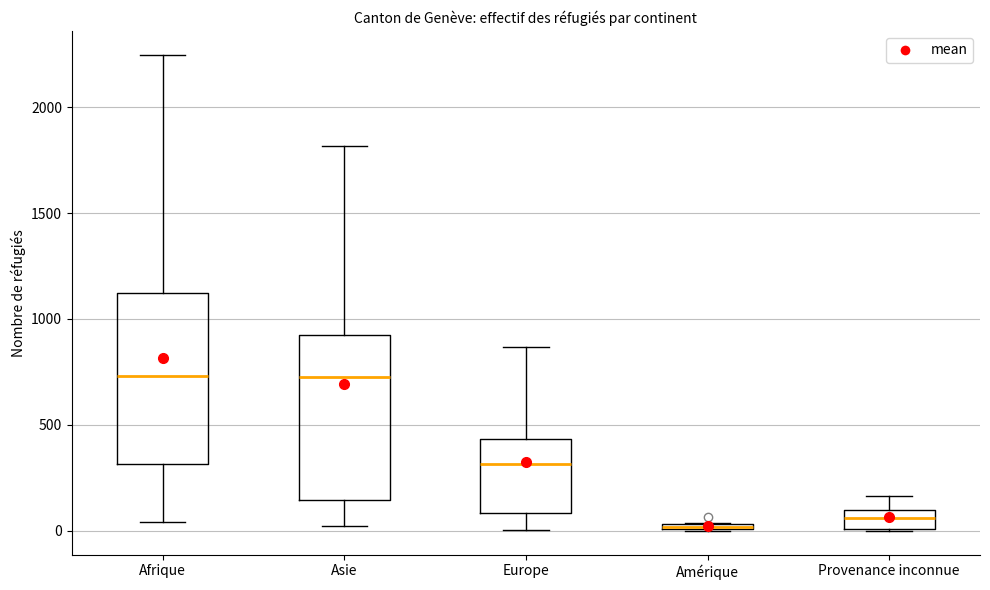

Where does the upper whisker of the box for Provenance inconnue end on the y-axis? The values are not printed on the chart, so give them approximately, as read against the axis.

150